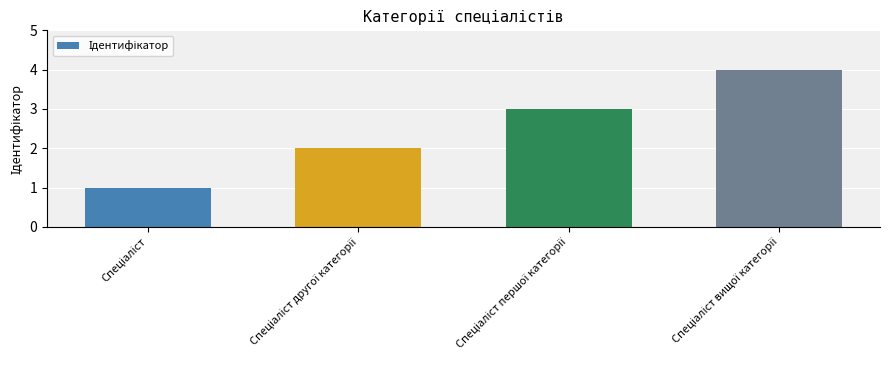

Does the chart contain stacked bars?

No